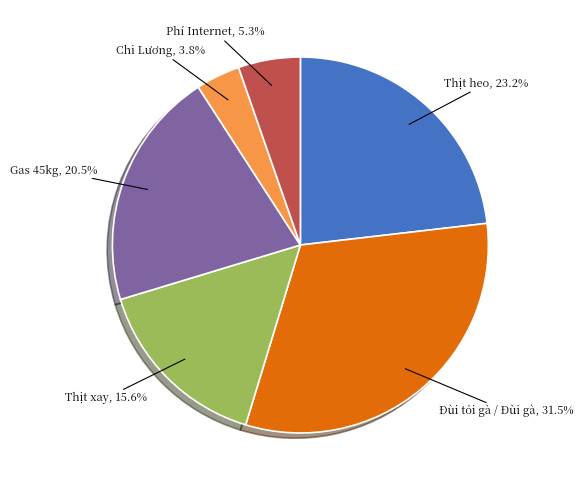

To the nearest percent, what is the average slice percentage?

17%